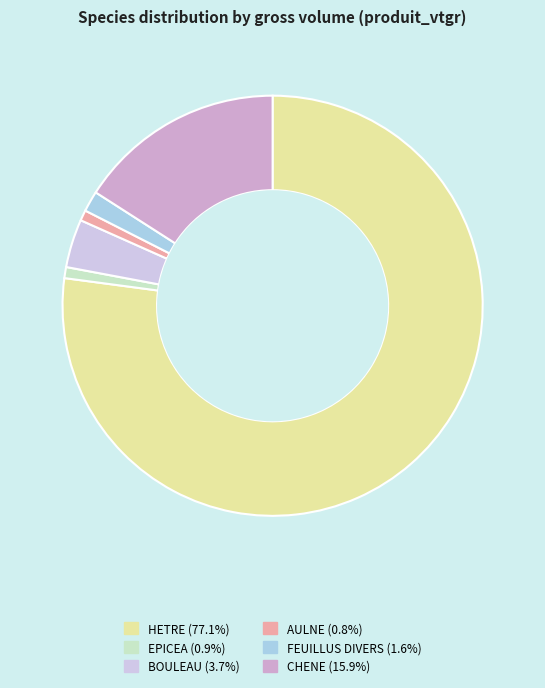

Which category has the biggest portion of the pie?

HETRE